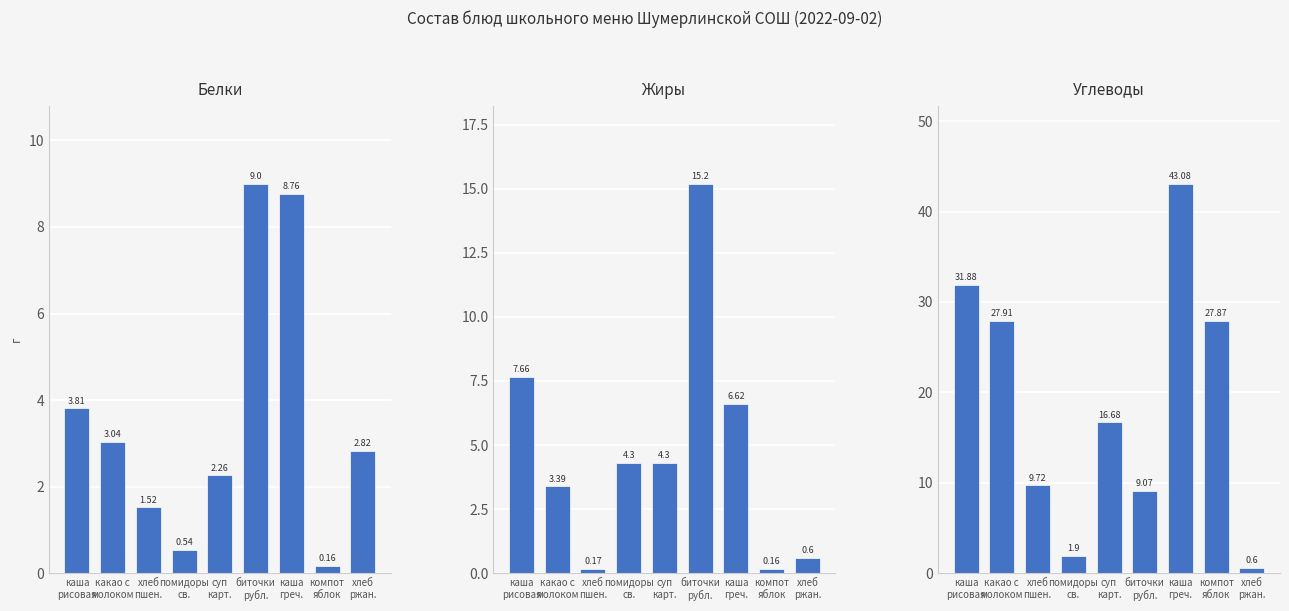

What value does the Белки series have at биточки
рубл.?

9.0